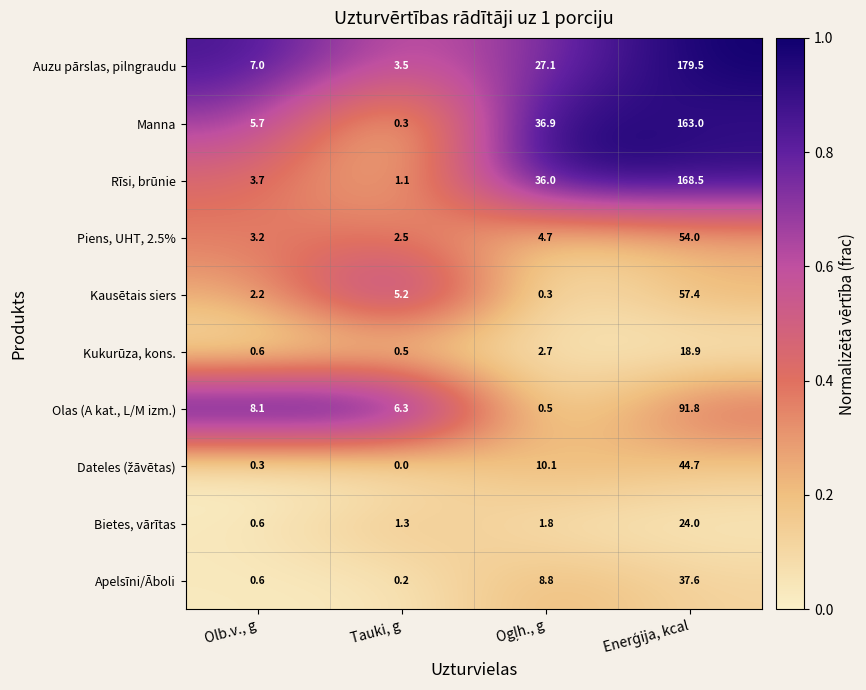

The value of Olas (A kat., L/M izm.) at Tauki, g is 6.3. True or false?

True